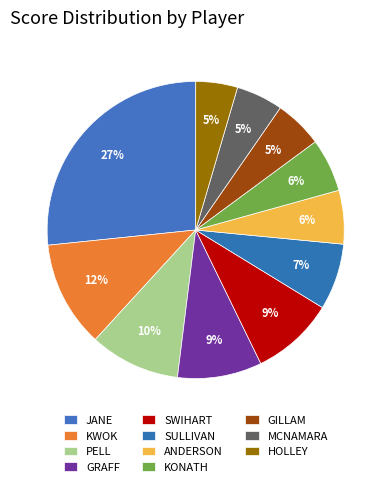

True or false: PELL accounts for 10% of the total.

True